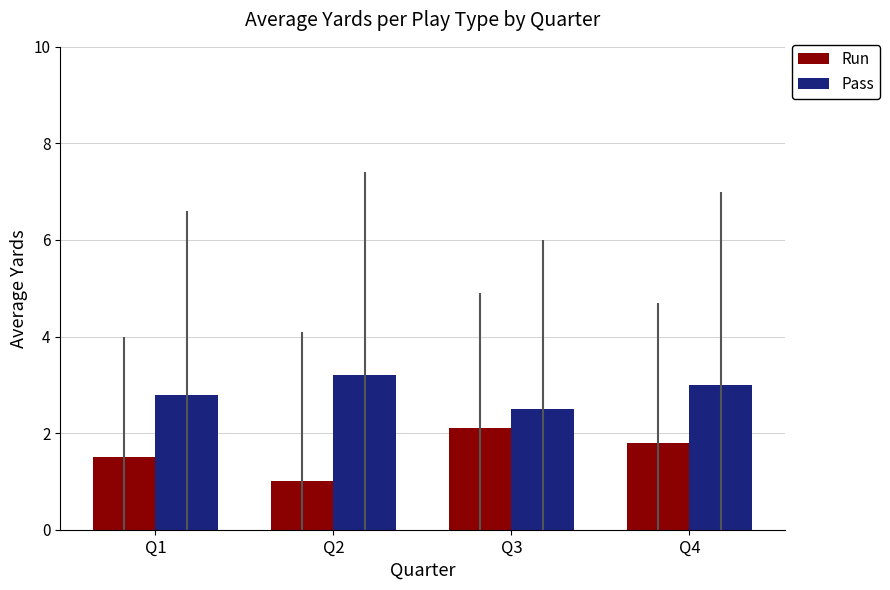

How many data points does each series have?

4